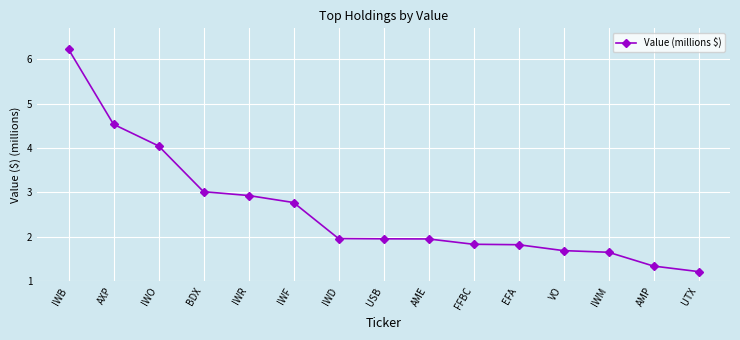

The value at IWB is 1.4. True or false?

False